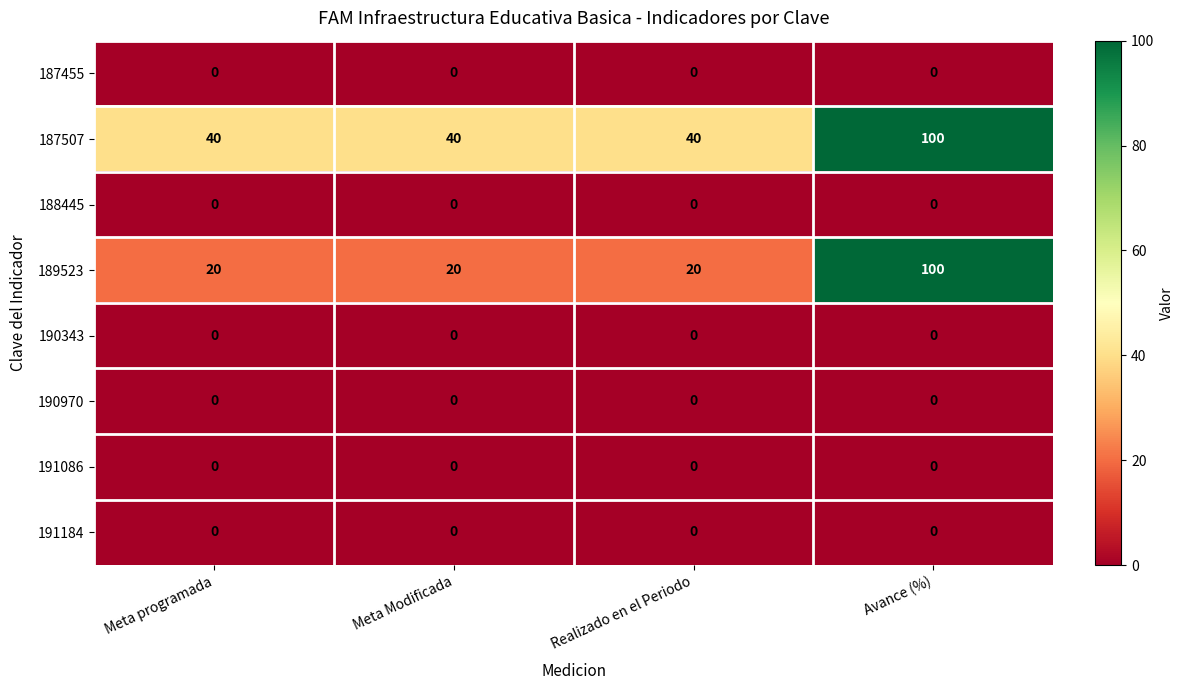

Is it true that 188445 equals 0 at Realizado en el Periodo?

True